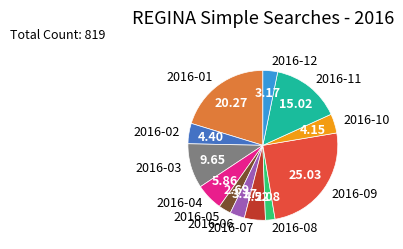

What is the smallest slice in the pie chart?

2016-08